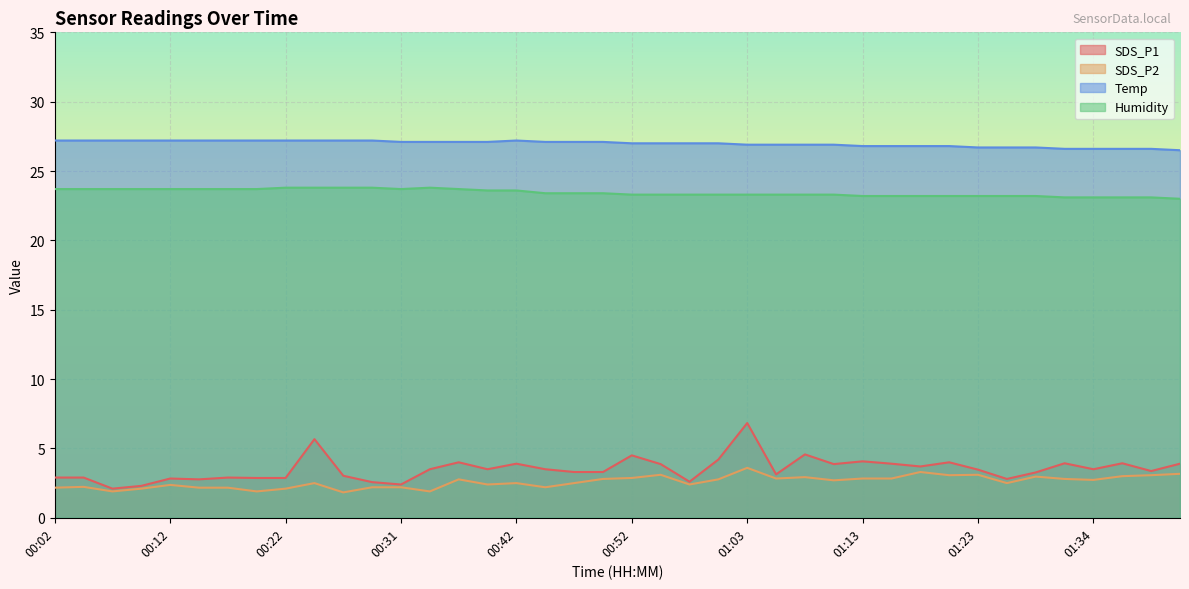

What is the total value across all series at 01:05?

56.2